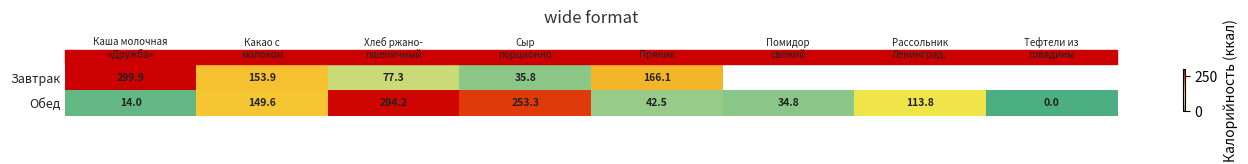

At Пряник, list the series in order from smallest to largest.

Обед, Завтрак